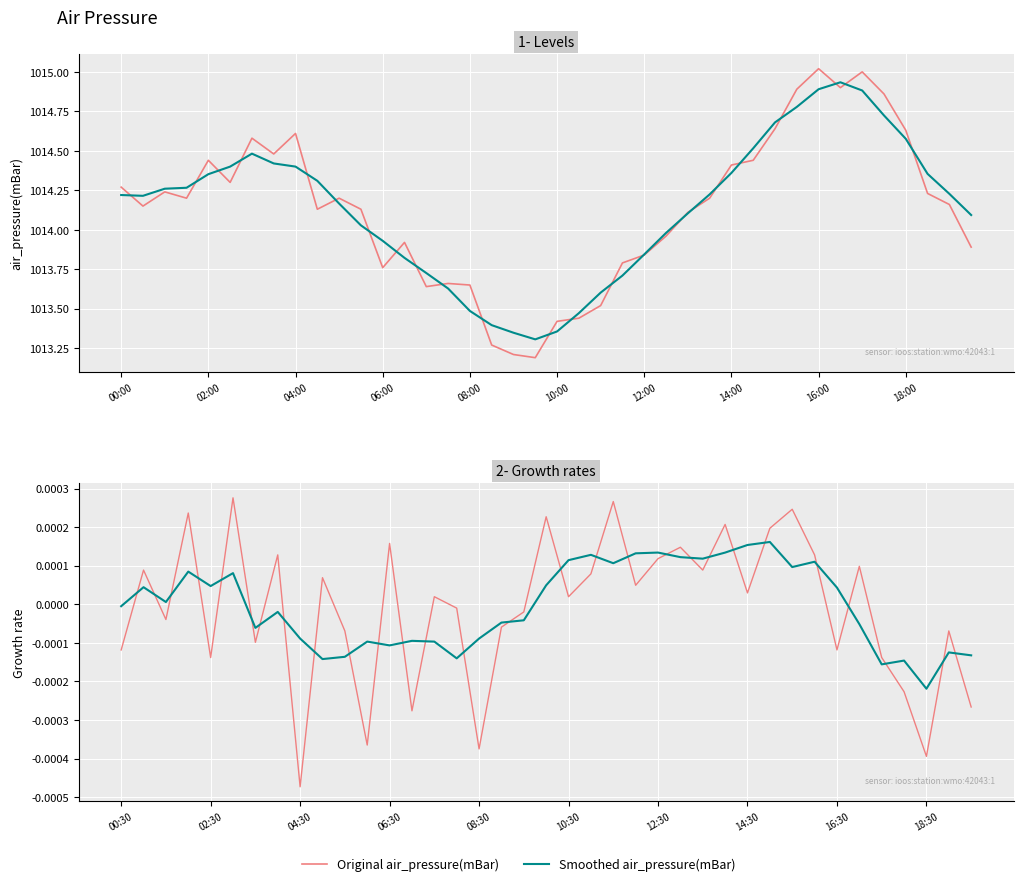

True or false: Original air_pressure(mBar) has a value of 0.0 at 18:00.

True